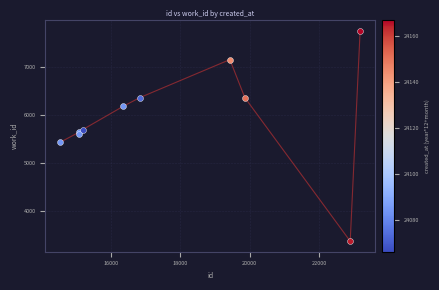

What is the smallest value displayed?

3376